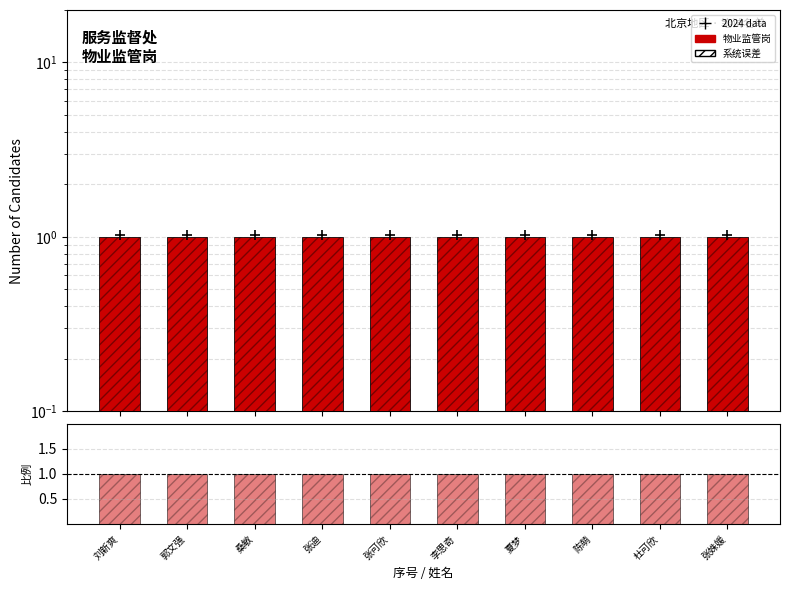

Which series reaches the minimum Y coordinate?

物业监管岗